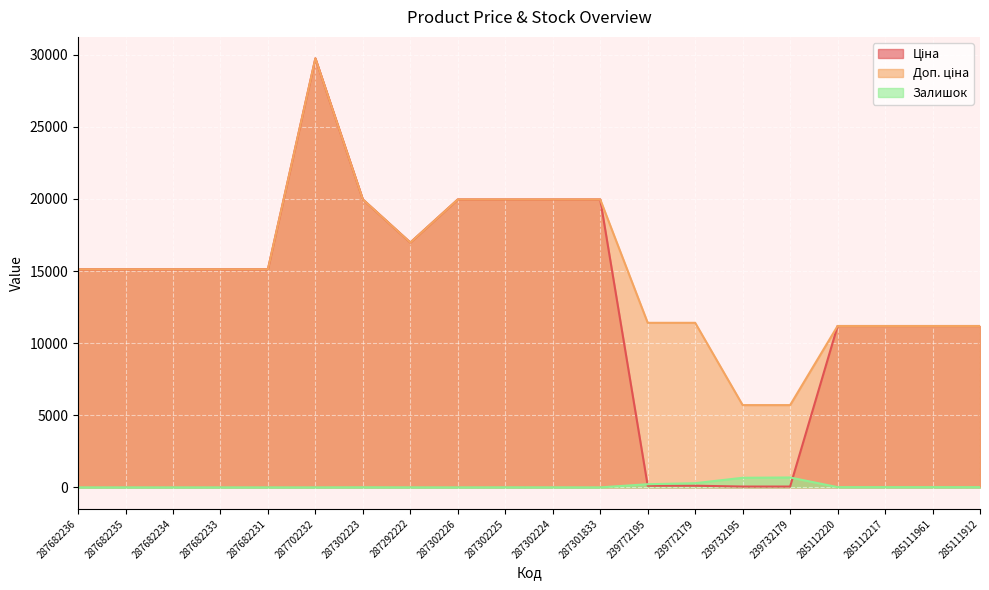

Which series changed the most between 287682233 and 287682231?

Ціна